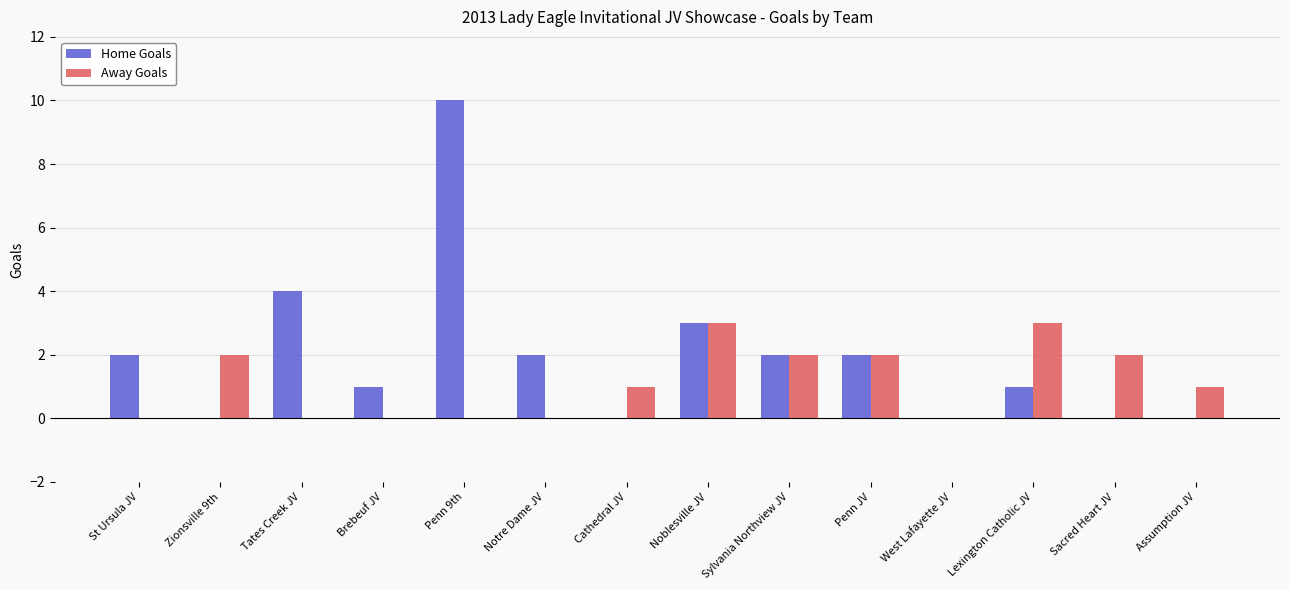

What is the maximum value shown in the chart?

10